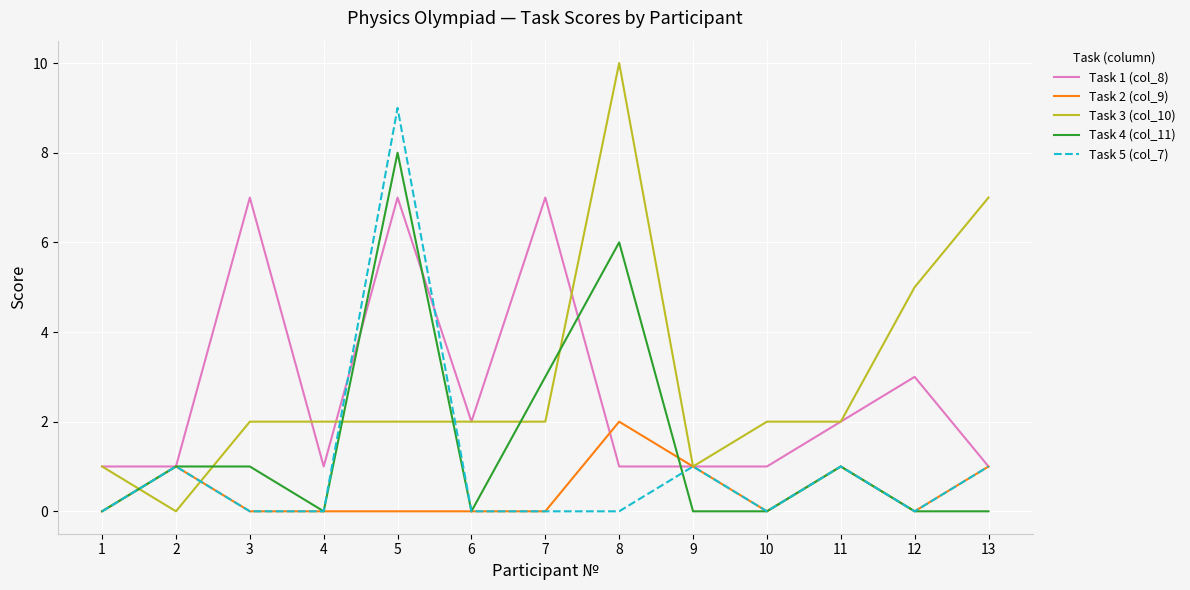

How many Task 5 (col_7) values are between 0 and 1?

12